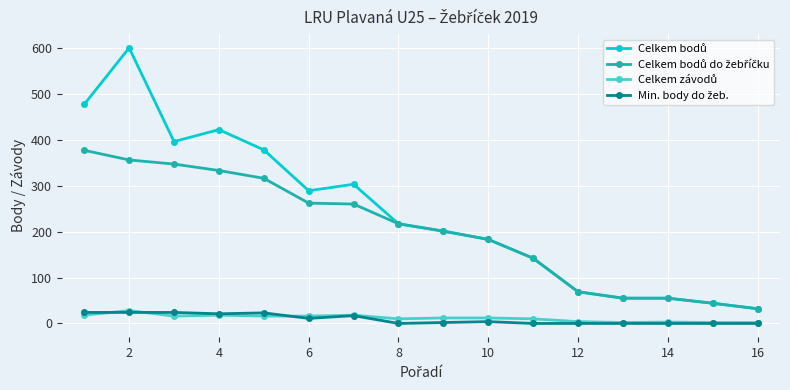

What is the greatest value displayed?

600